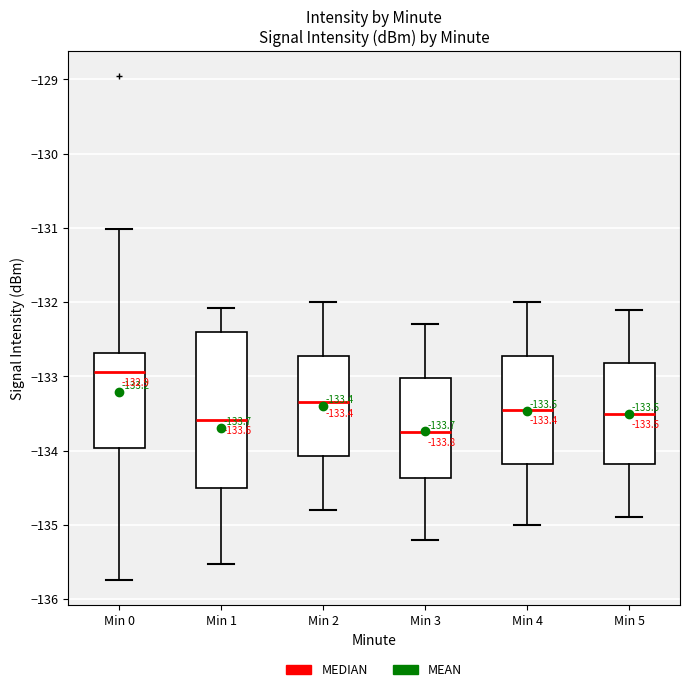

Which box's median line is the lowest?

Min 3